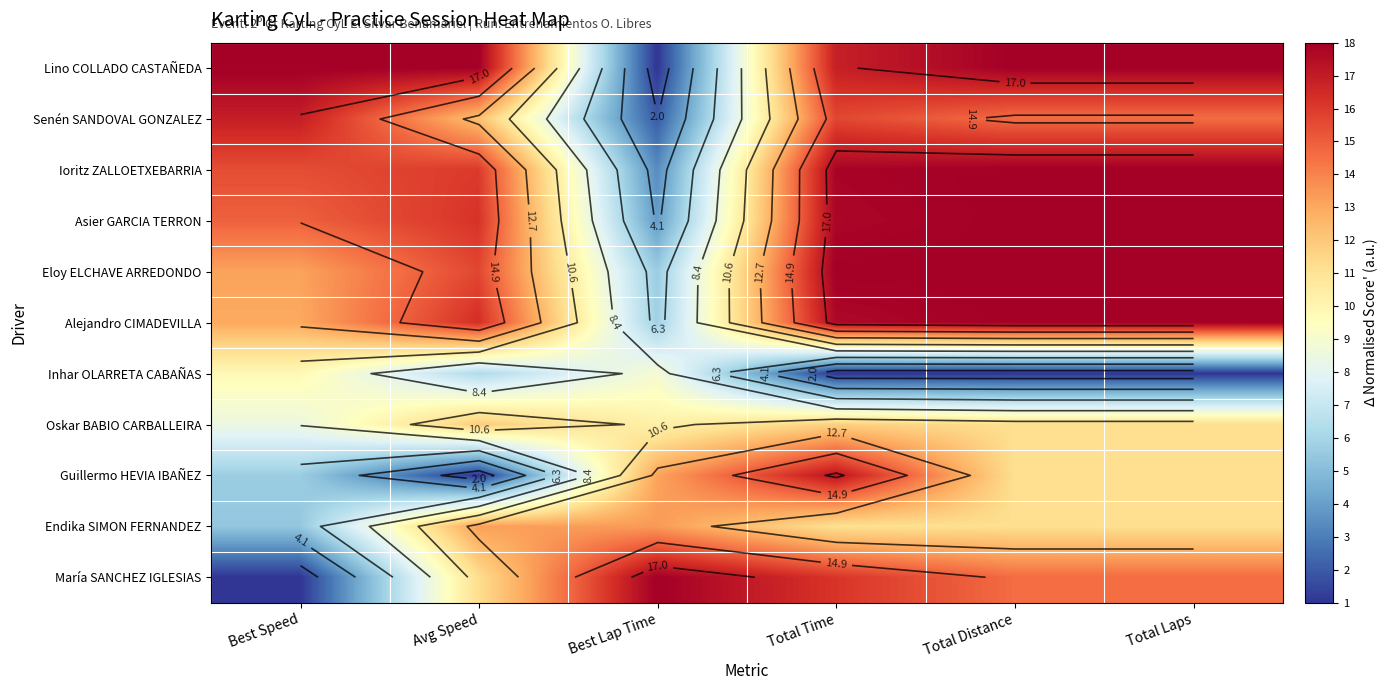

At Avg Speed, list the series in order from smallest to largest.

Guillermo HEVIA IBAÑEZ, Inhar OLARRETA CABAÑAS, María SANCHEZ IGLESIAS, Oskar BABIO CARBALLEIRA, Senén SANDOVAL GONZALEZ, Endika SIMON FERNANDEZ, Eloy ELCHAVE ARREDONDO, Ioritz ZALLOETXEBARRIA, Asier GARCIA TERRON, Alejandro CIMADEVILLA, Lino COLLADO CASTAÑEDA